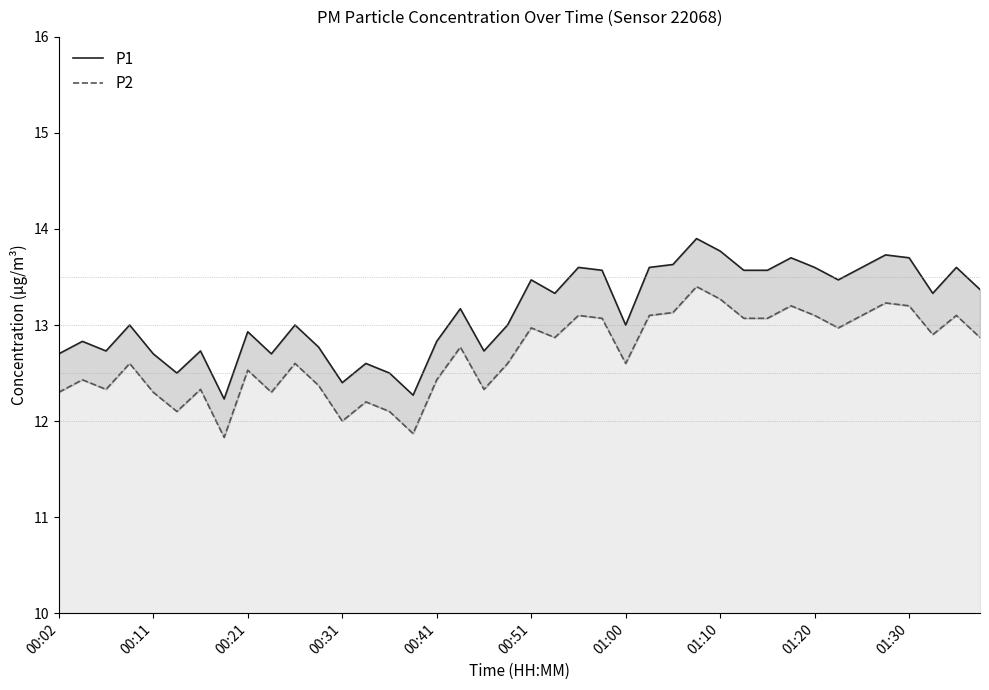

What are all the series names shown in the legend?

P1, P2